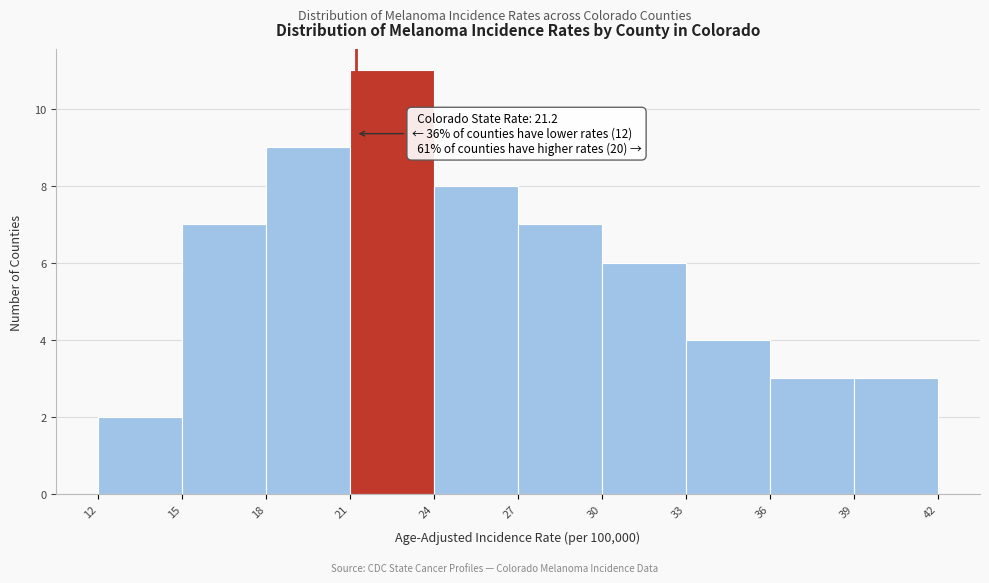

Which range on the x-axis has the tallest bar?

21 to 24